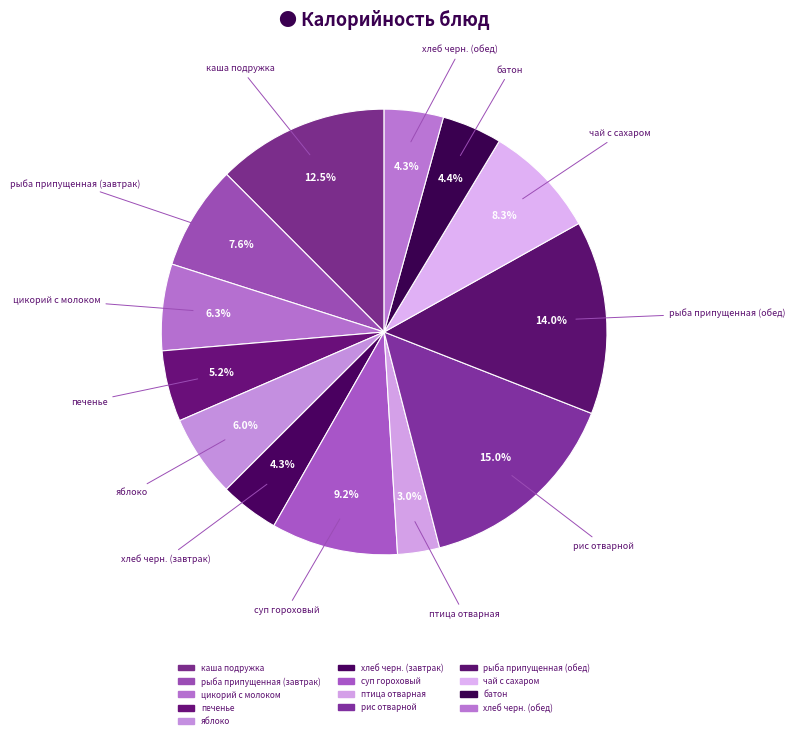

Count the number of slices in the pie.

13